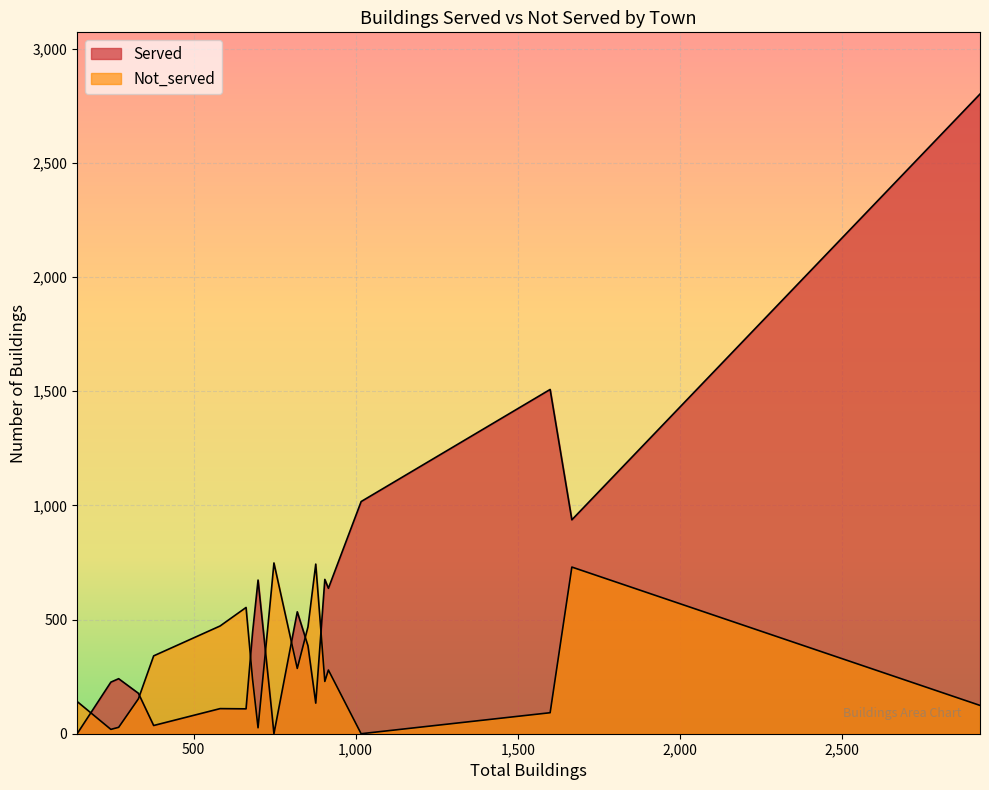

Read the Not_served value at Panton, to the nearest 10.

150